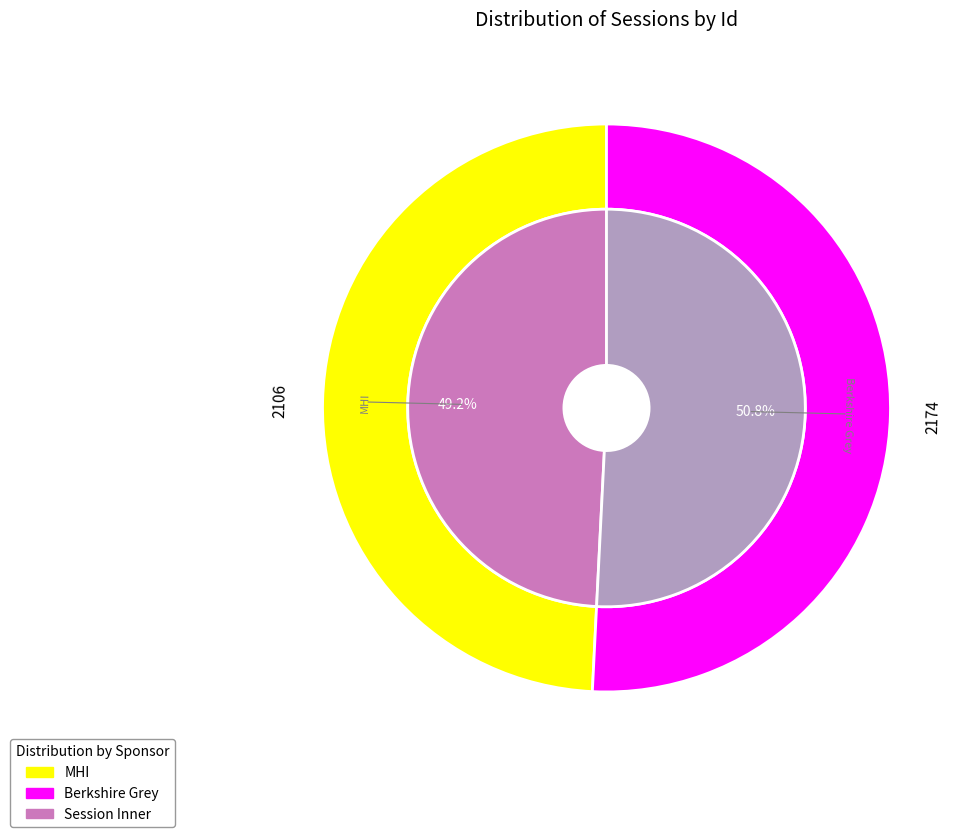

Is it true that Robotic Pick, Pack, and Sort Systems is 43% of the pie?

False